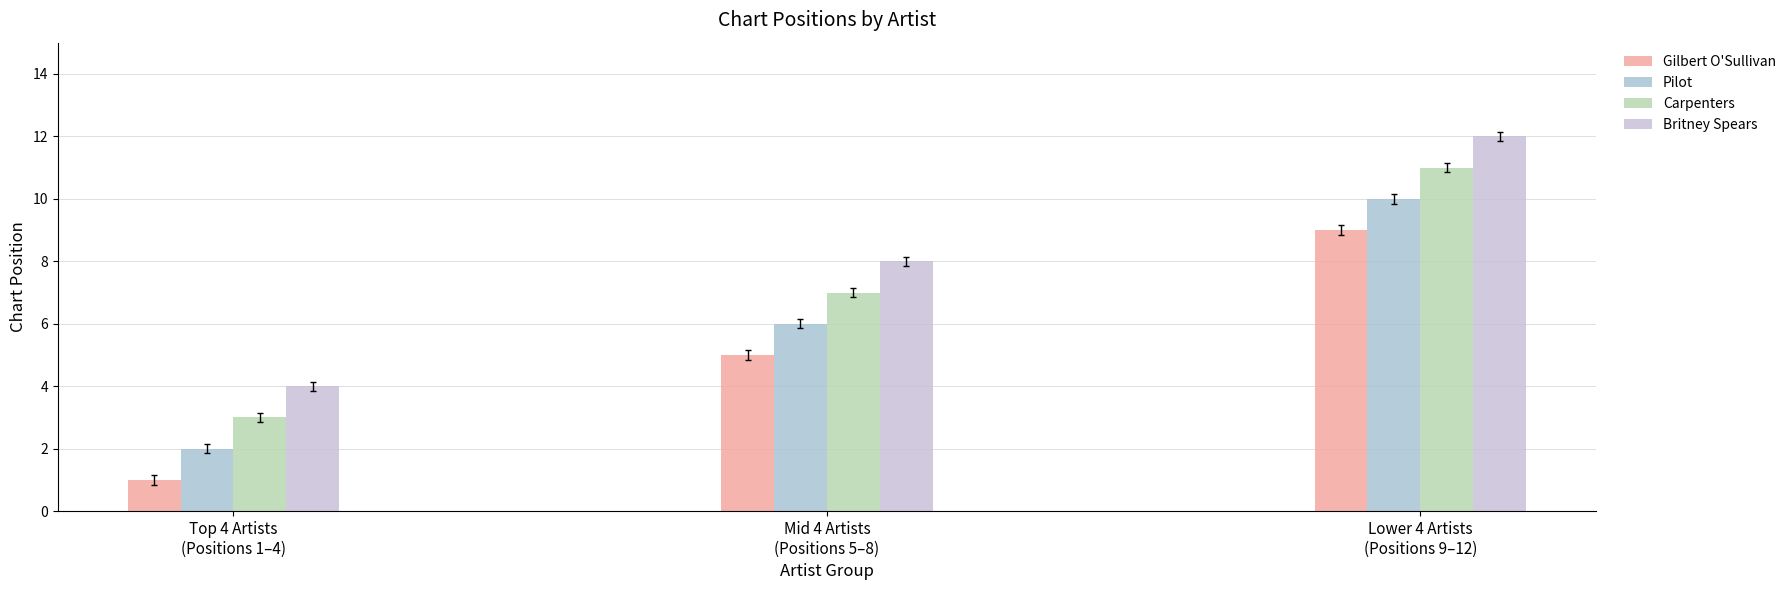

What is the value of the Carpenters bar at the 2nd from the left?

7